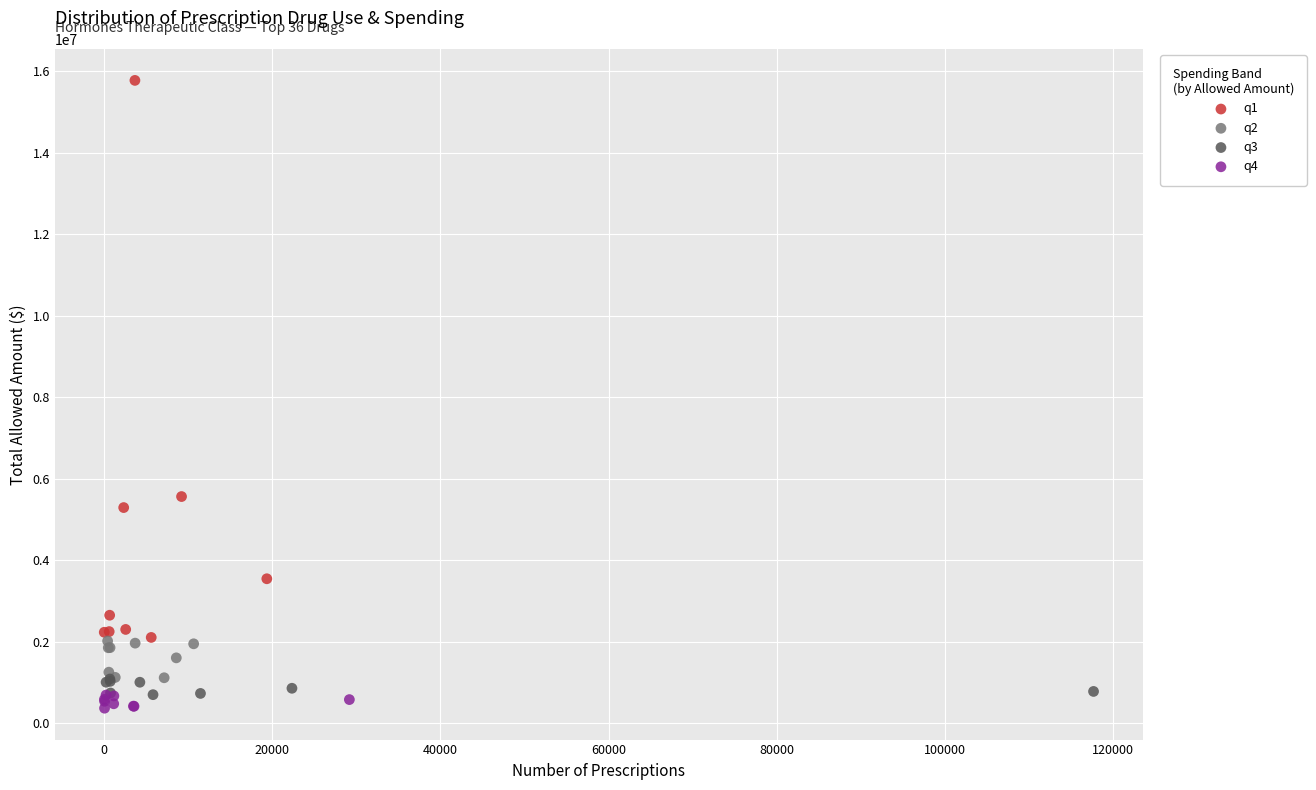

Which series has the widest spread of Y values?

q1